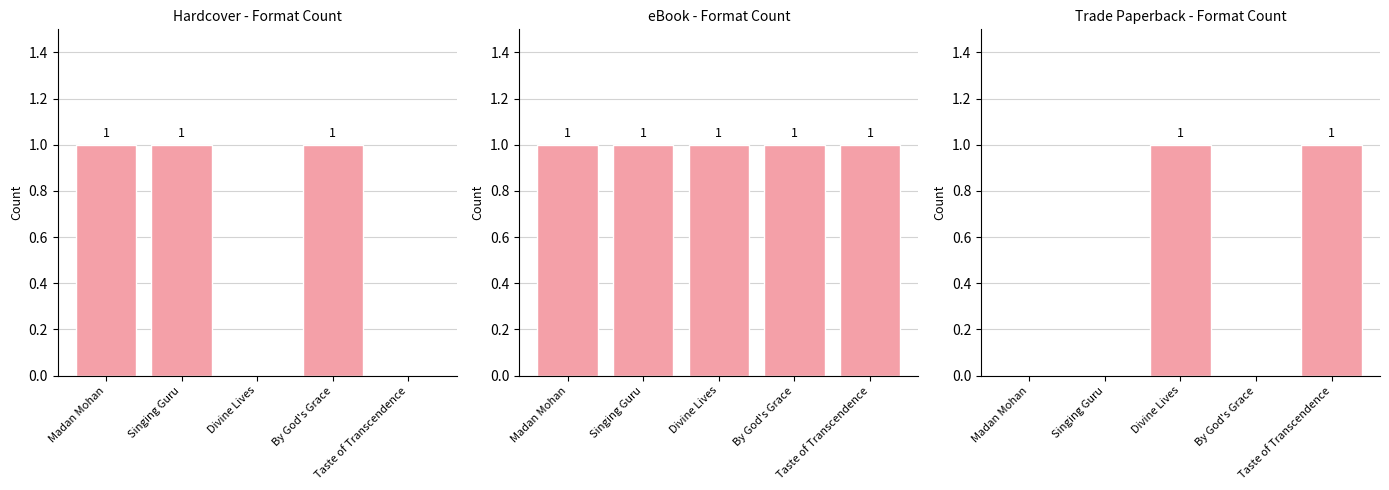

How many bars are there in each group?

3